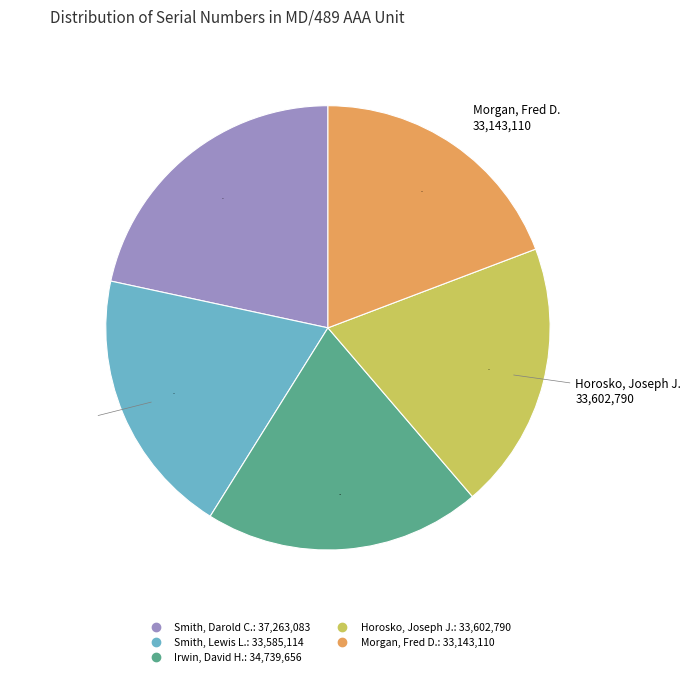

What is the ratio of the value at Morgan, Fred D. to the value at Smith, Darold C.?

0.9